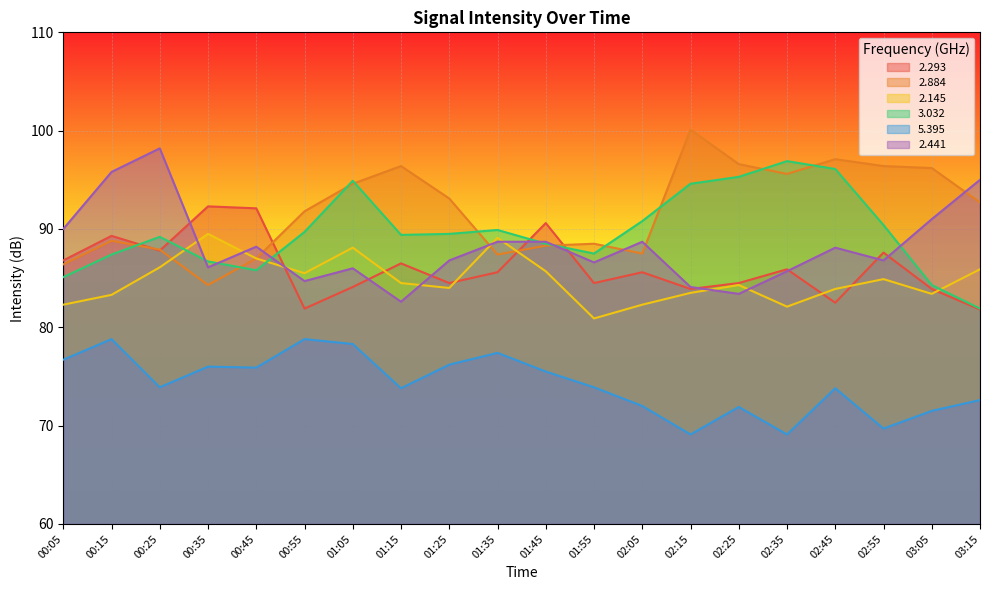

What is the difference between the 3.032 values at 02:45 and 02:05?

5.3